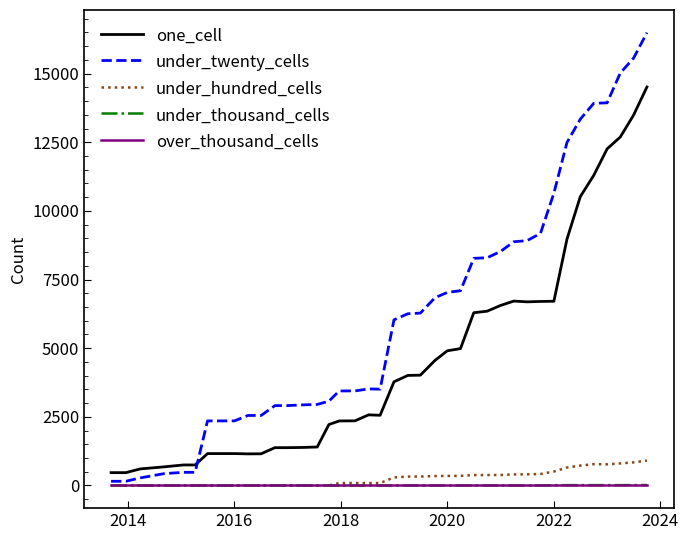

What is the maximum value shown in the chart?

16493